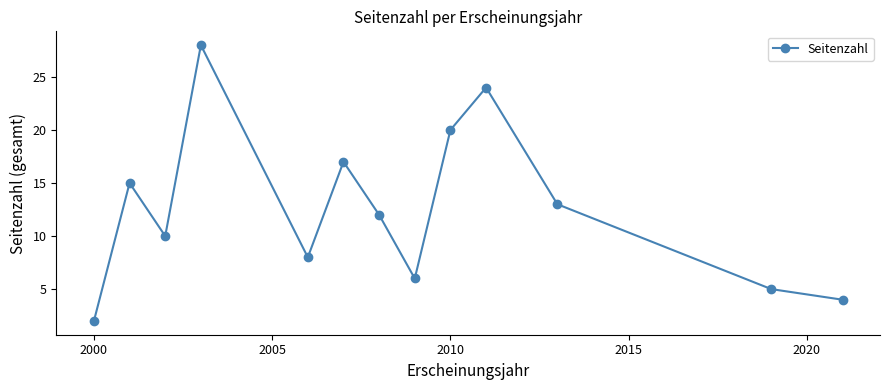

Count the number of categories in the chart.

13